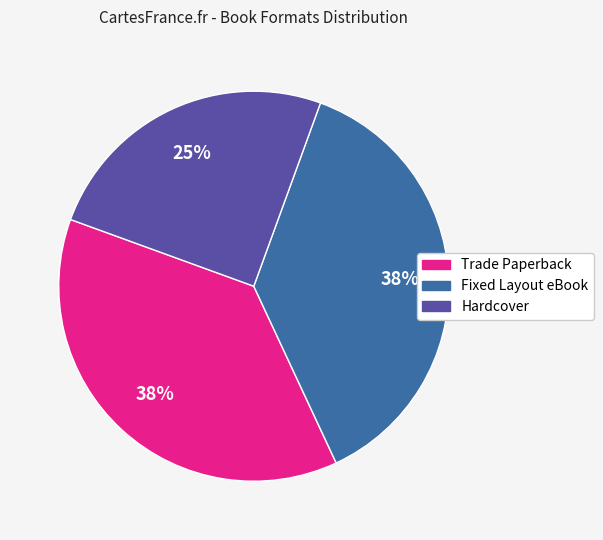

Count the number of slices in the pie.

3